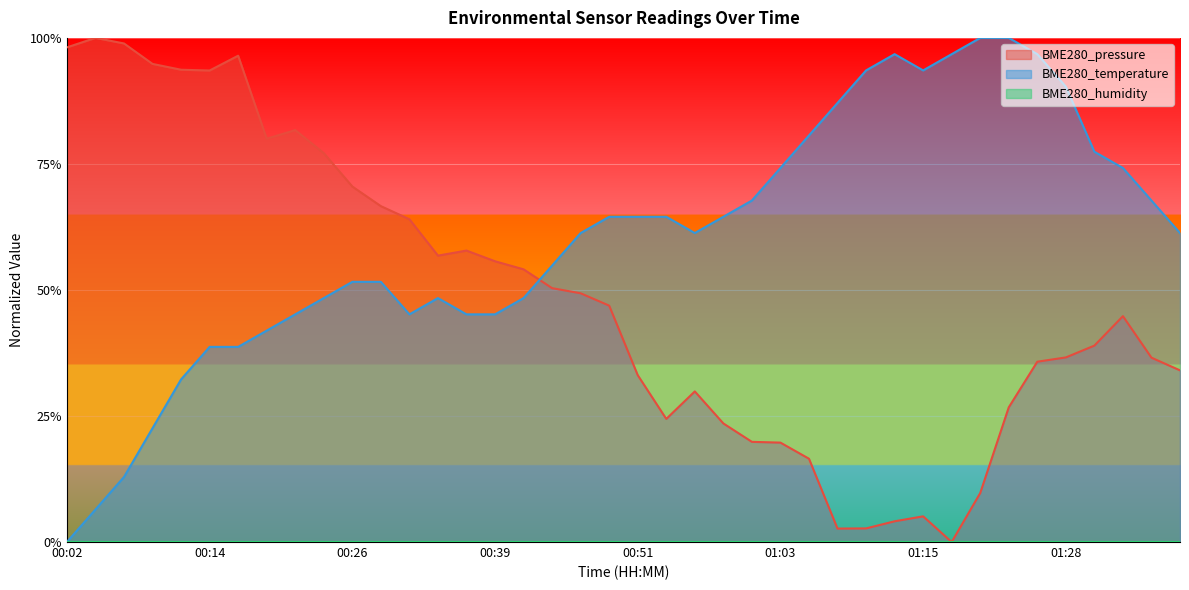

What is the label of the 19th point from the right?

00:53